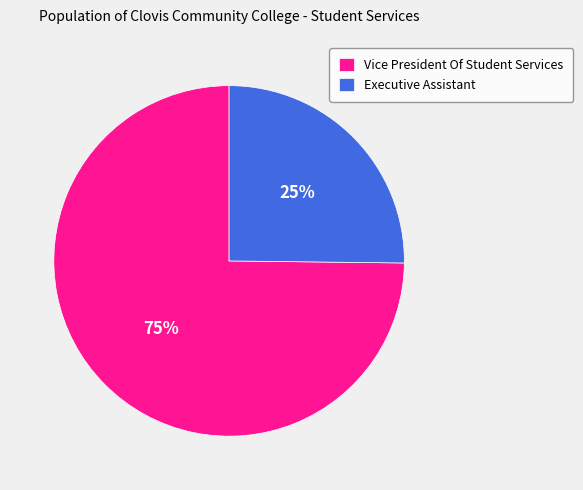

True or false: Vice President Of Student Services accounts for 75% of the total.

True